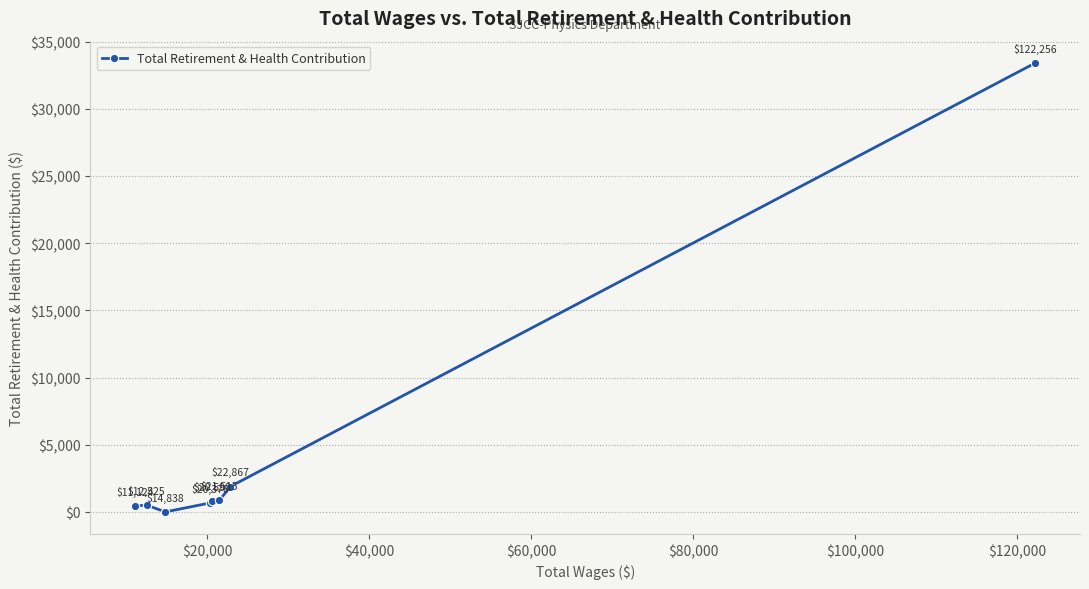

What is the sum of all values?

38579